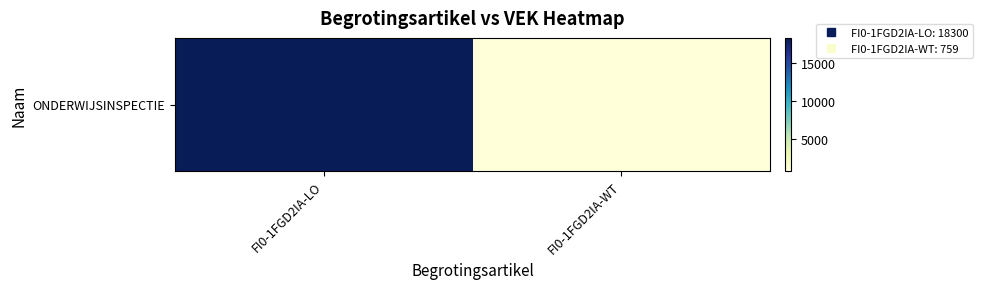

Reading right to left, extract all data points from this chart.

759	18300